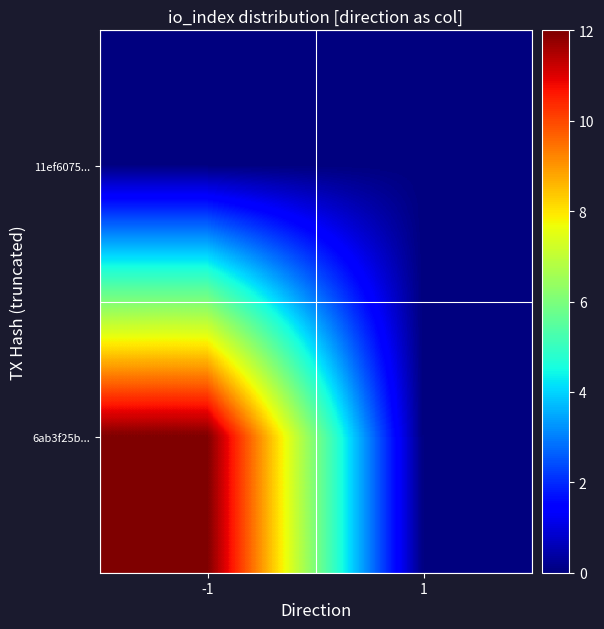

At how many categories does at least one series exceed 5?

1